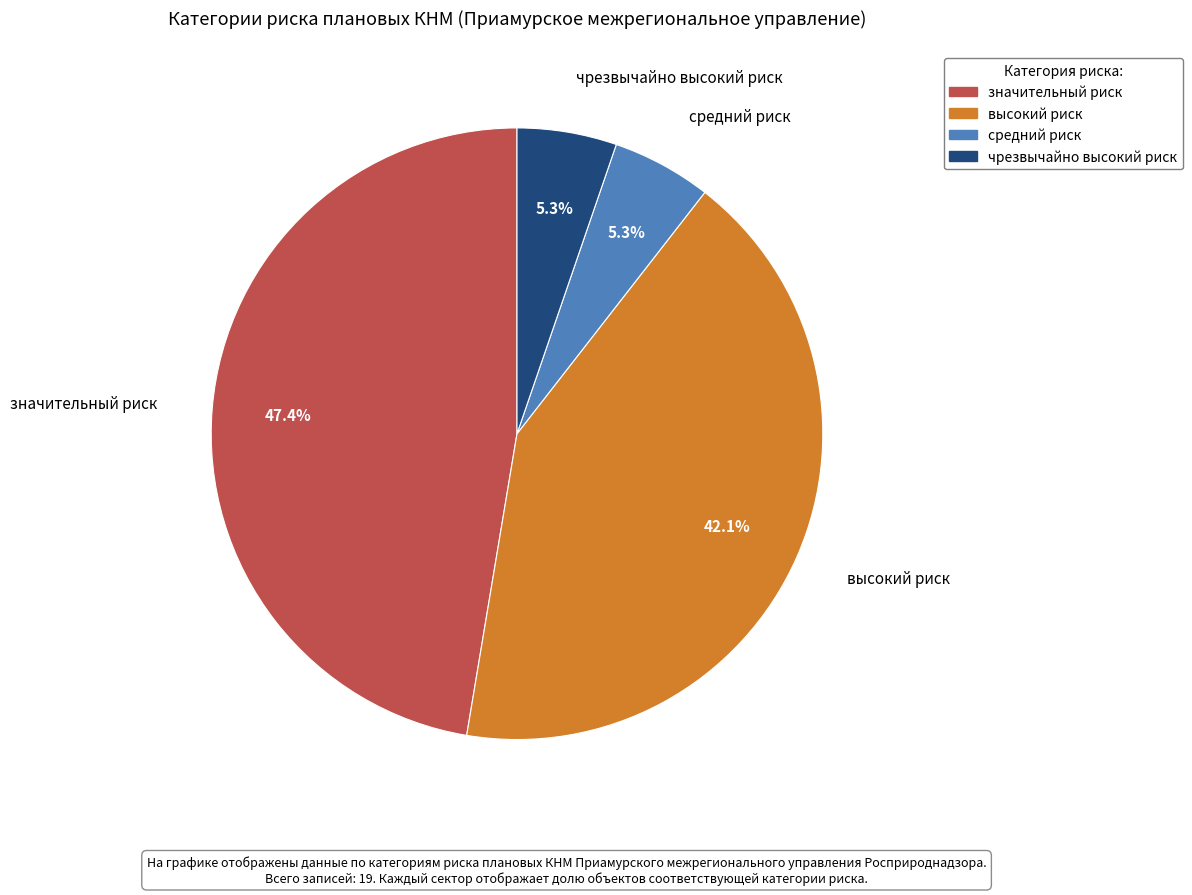

Which category has the biggest portion of the pie?

значительный риск